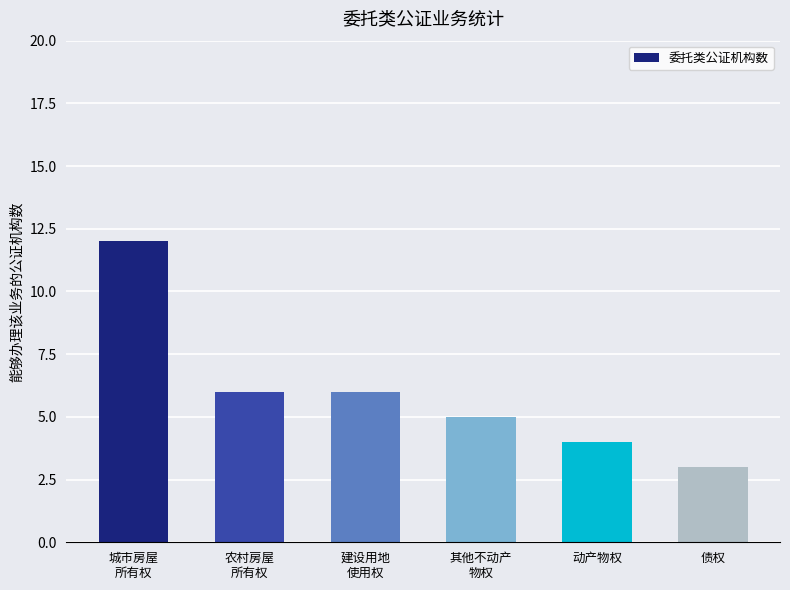

What is the difference between the maximum and second lowest values?

8